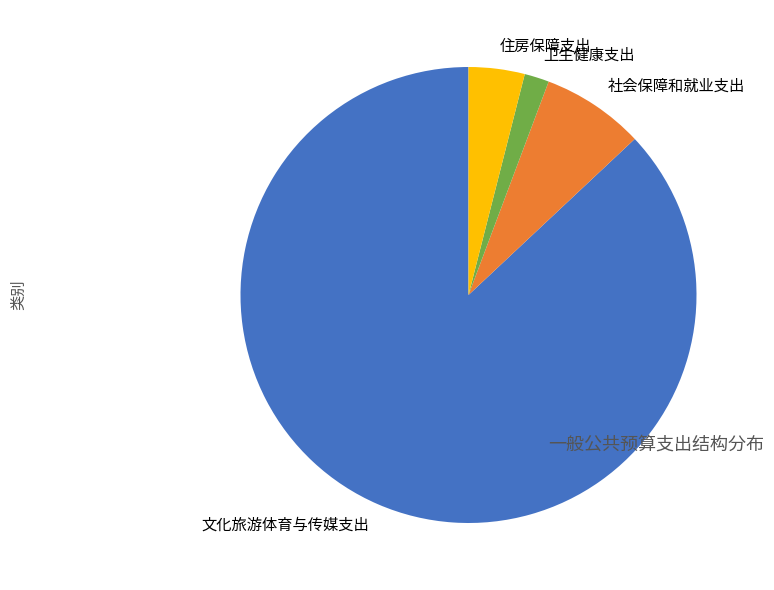

Rank the categories by value from highest to lowest.

文化旅游体育与传媒支出, 社会保障和就业支出, 住房保障支出, 卫生健康支出